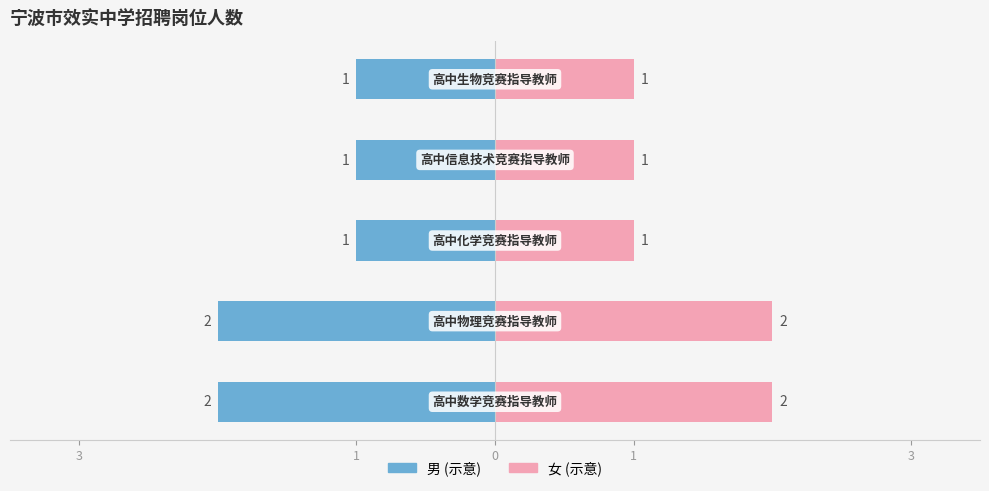

Where is the data nearest to the value 1?

高中化学竞赛指导教师